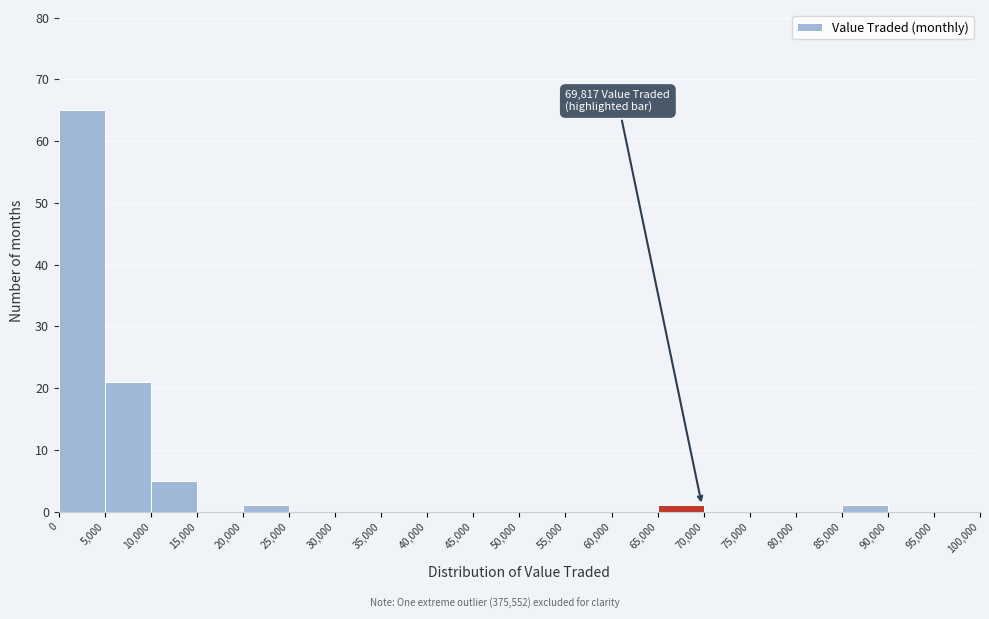

Over which range of the x-axis is the bar tallest?

0 to 5,000